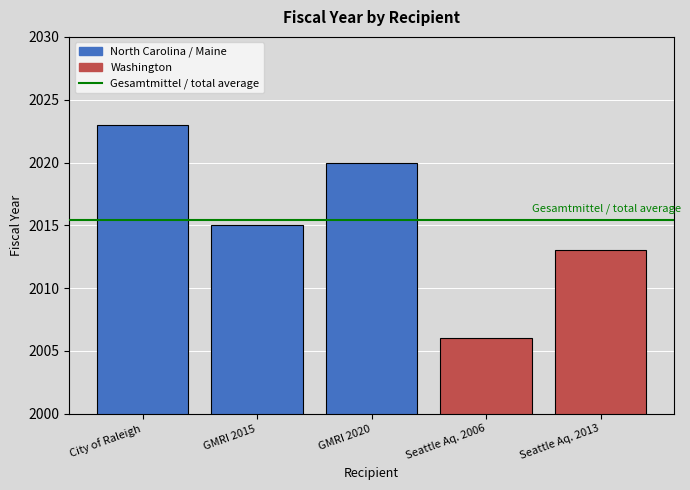

What is the sum of all values?

10077